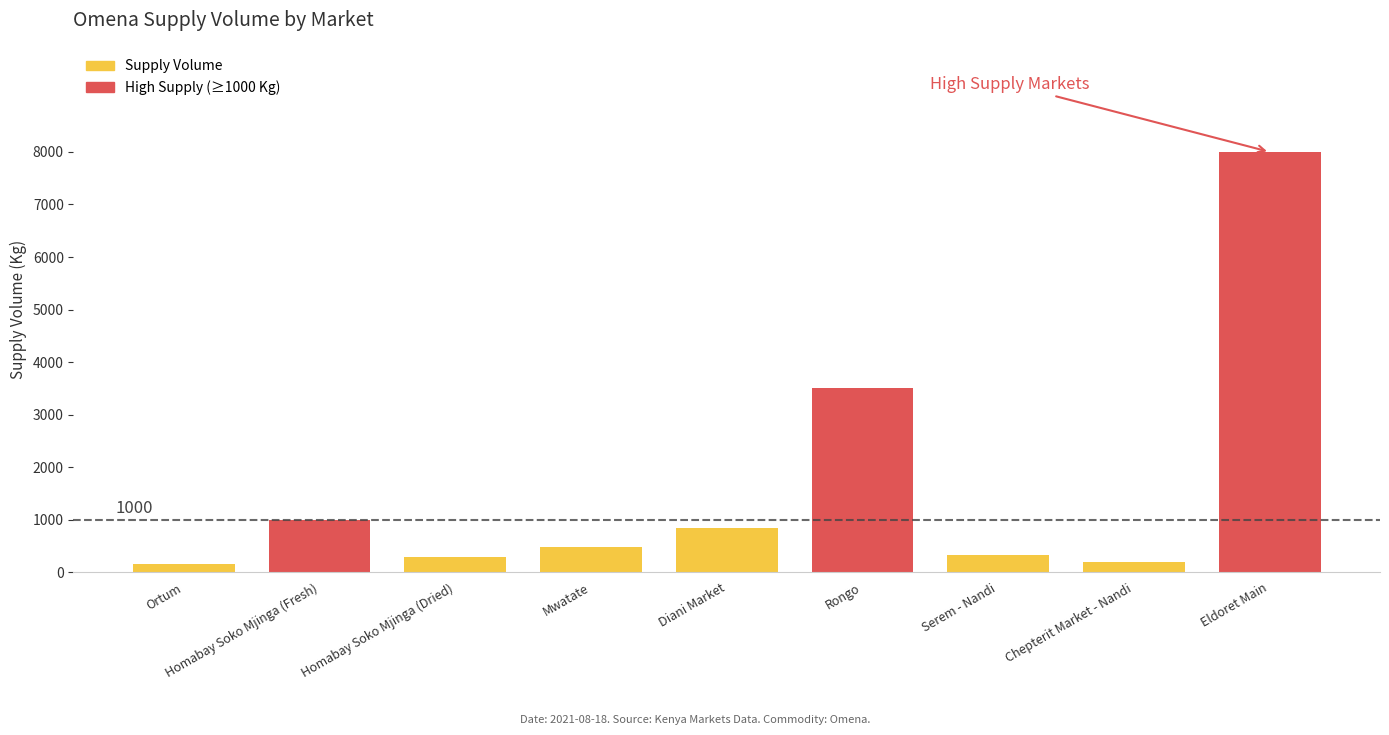

How many data points are less than 480?

4